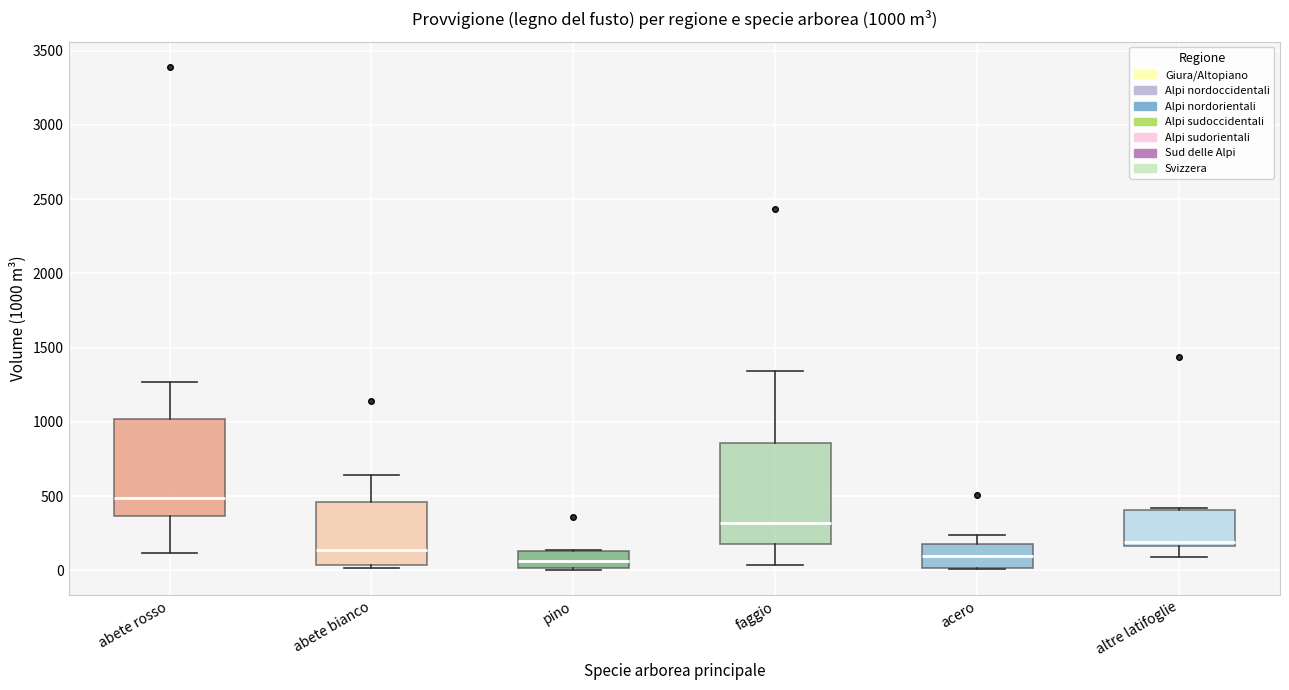

Which box's median line is the highest?

abete rosso